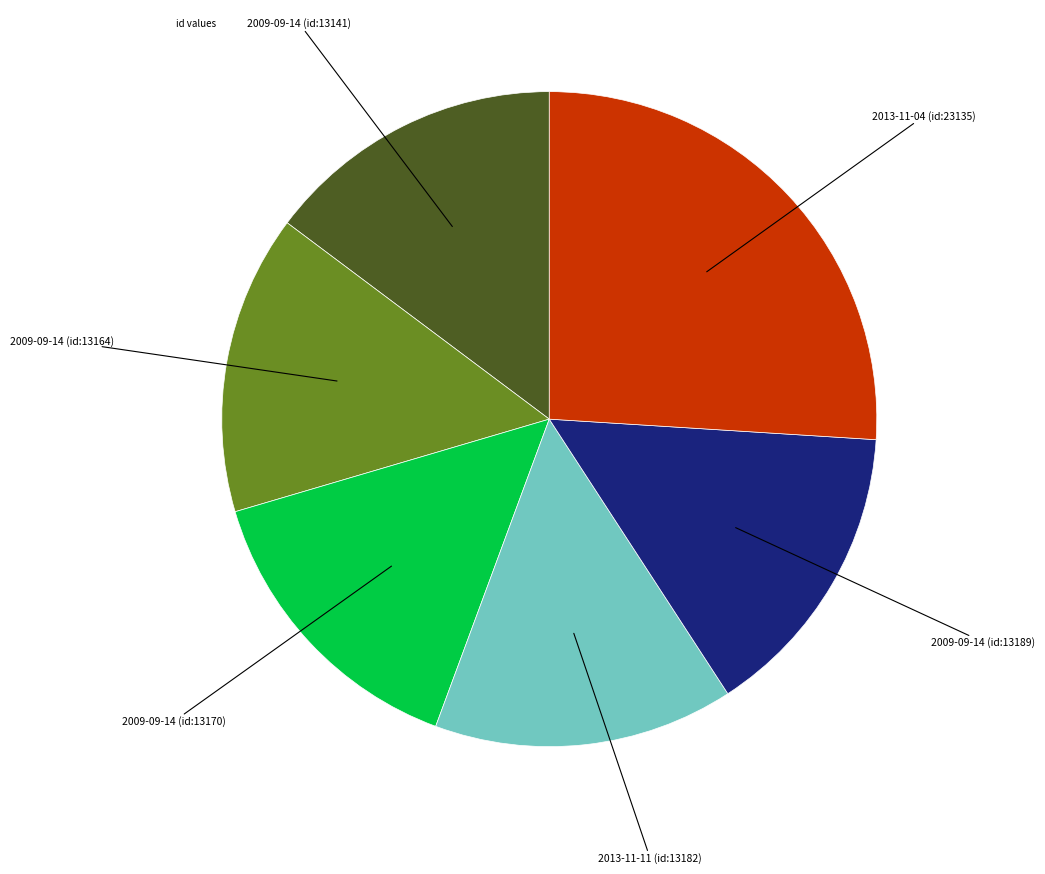

Does any single category account for the majority?

No